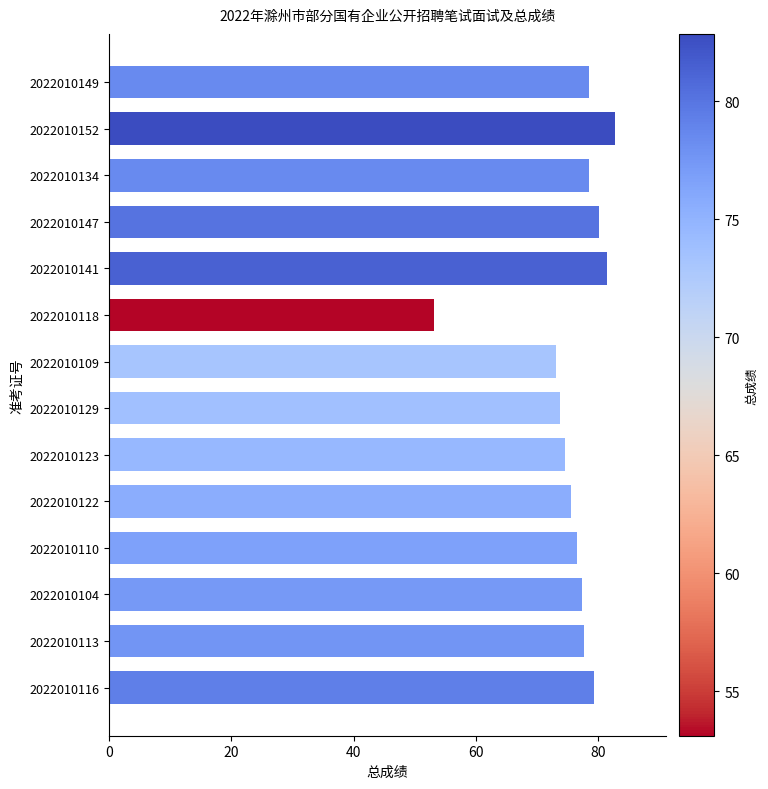

What is the average value?

75.9